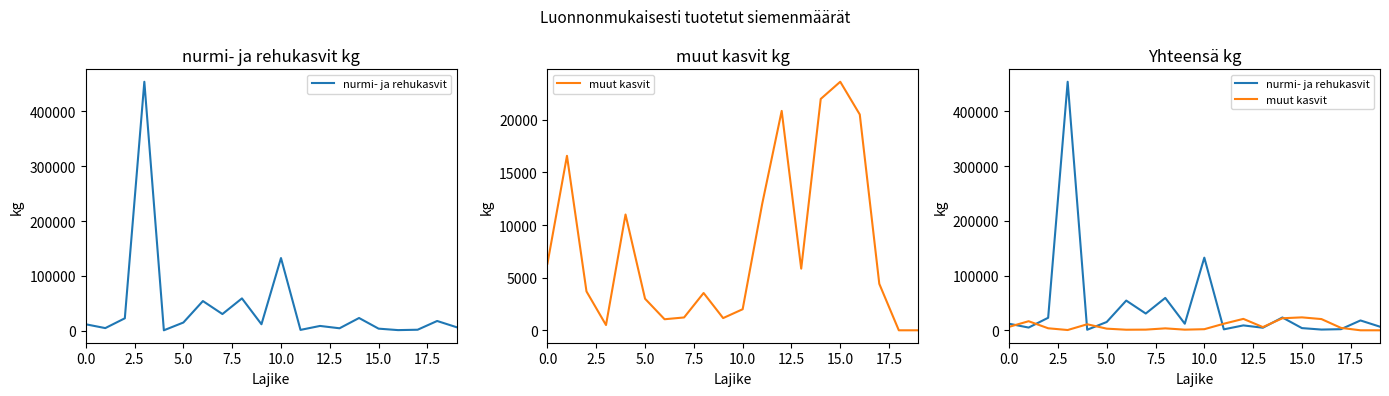

What is the sum of the muut kasvit values at 10 and 13?

7856